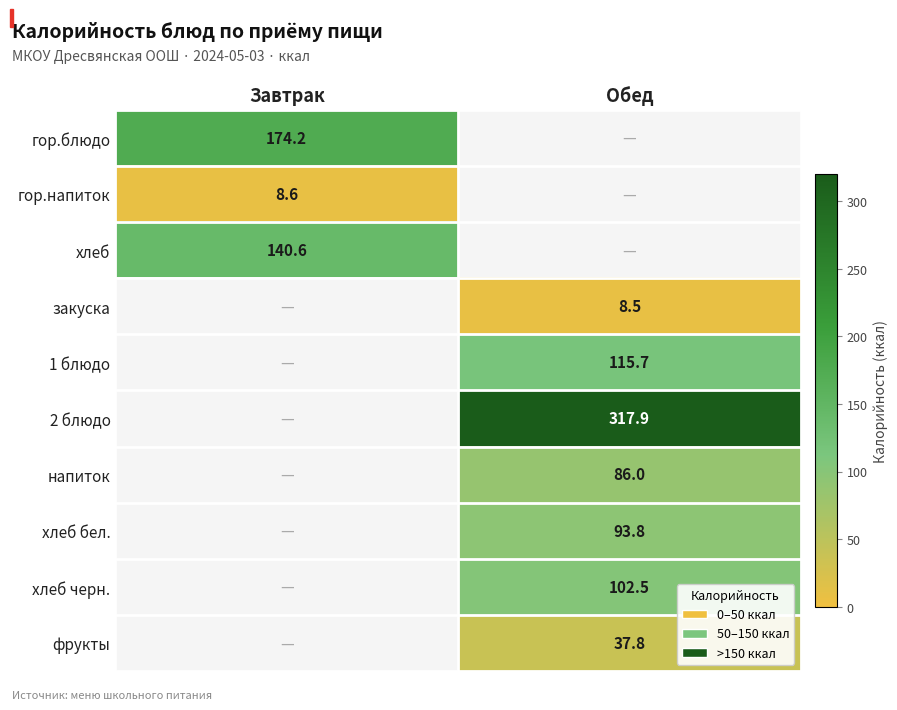

True or false: хлеб бел. has a value of 93.8 at Обед.

True